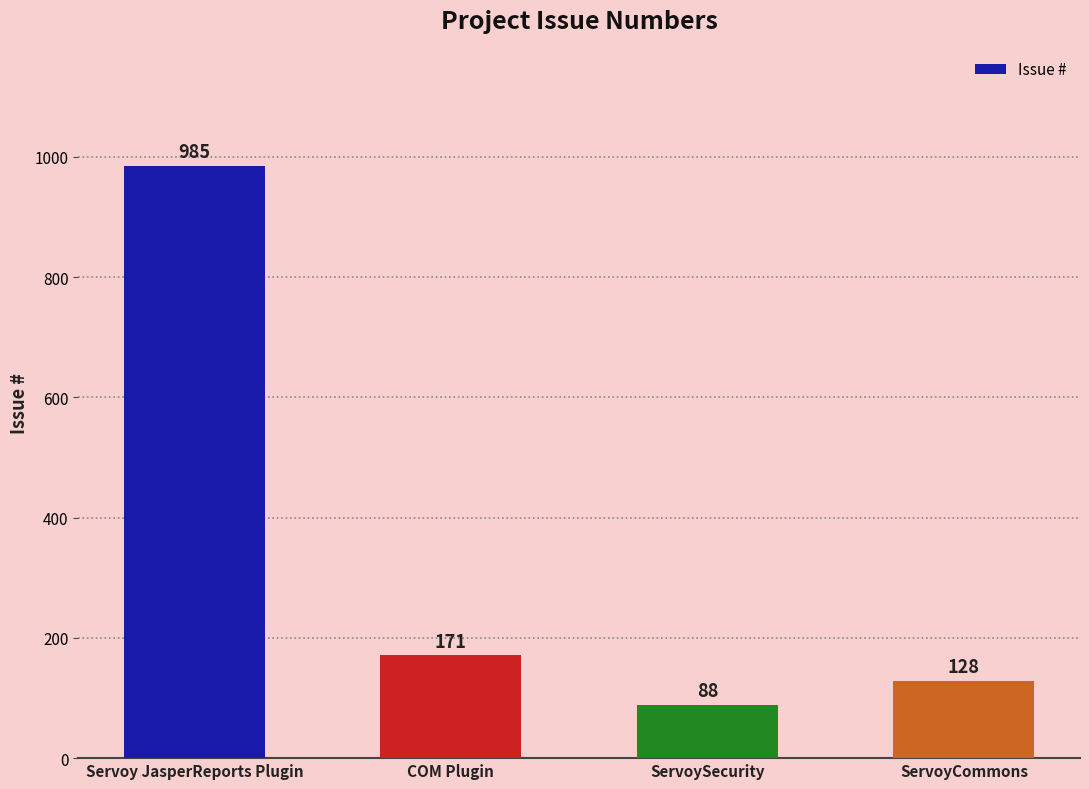

What is the label of the 1st bar from the right?

ServoyCommons